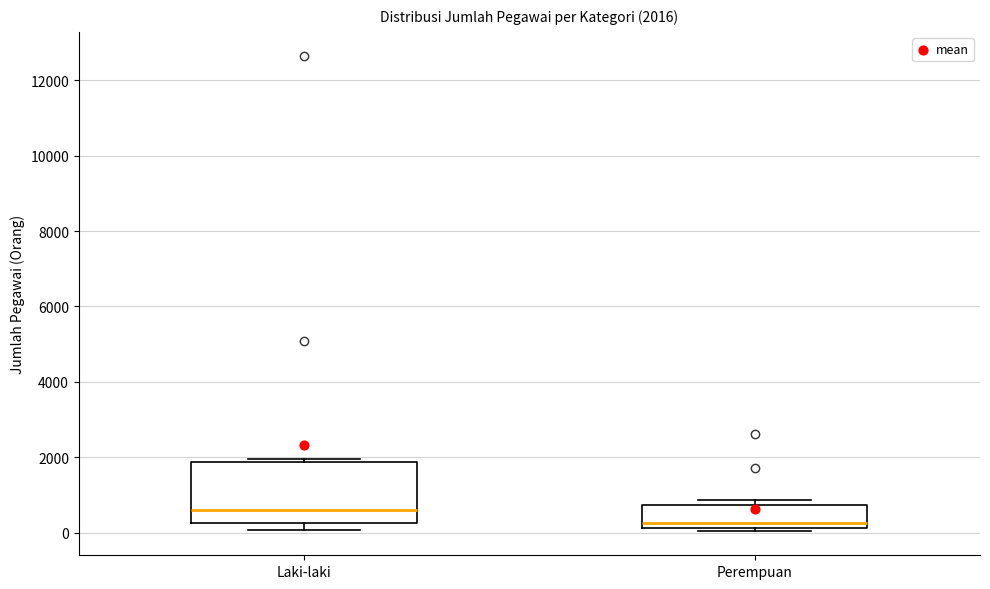

Comparing the boxes themselves (not the whiskers), which one is the tallest?

Laki-laki